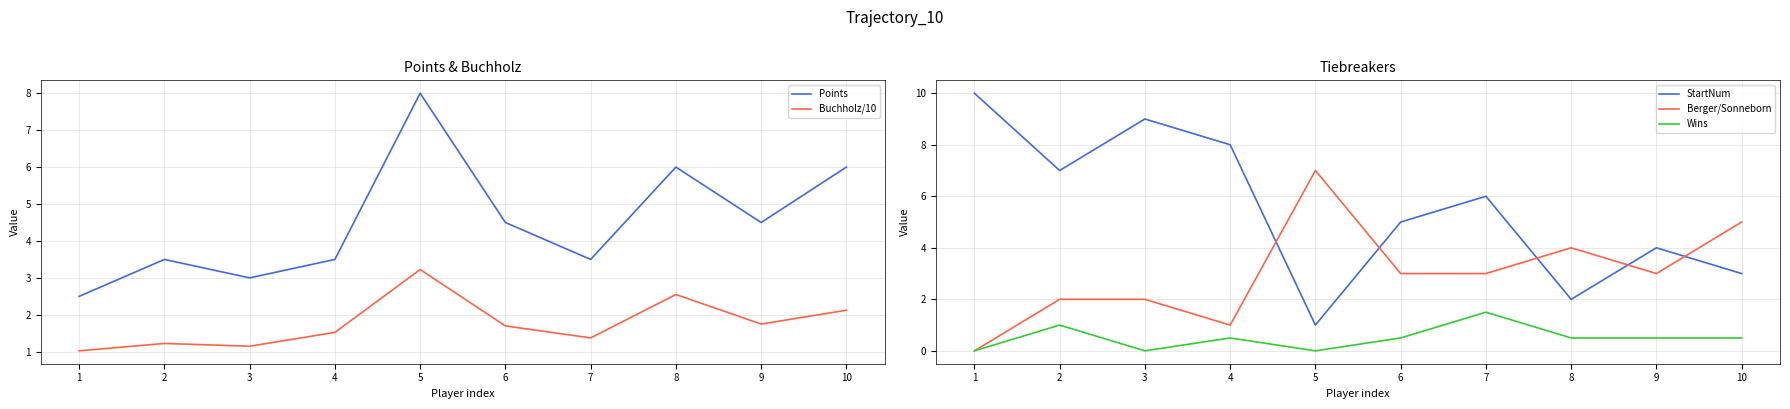

How many lines are shown in the chart?

5